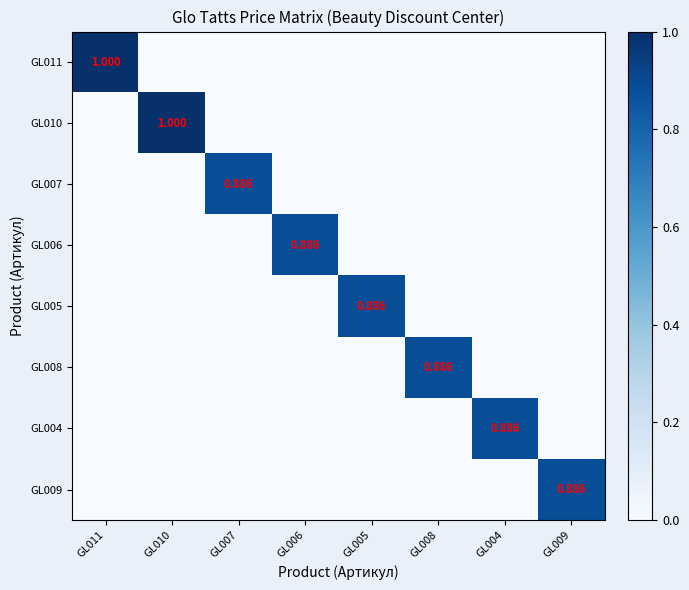

Rank the series at GL006 from highest to lowest value.

GL006, GL011, GL010, GL007, GL005, GL008, GL004, GL009